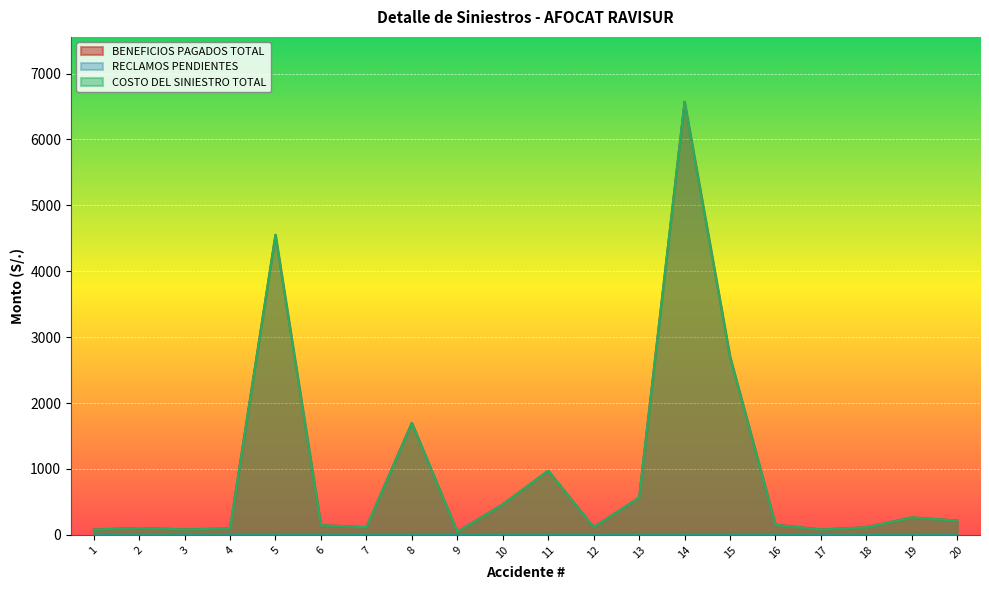

What is the total value across all series at 7?

233.6